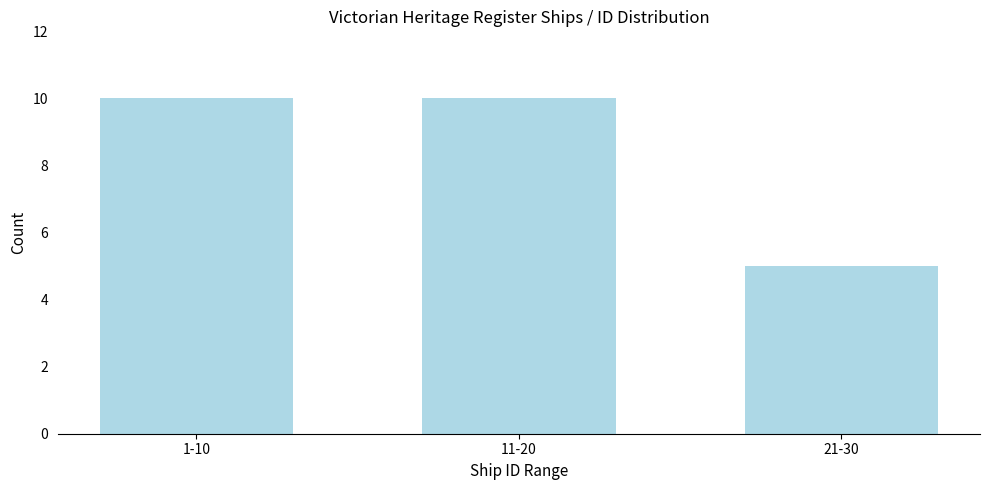

Reading left to right, extract all data points from this chart.

1-10=10	11-20=10	21-30=5